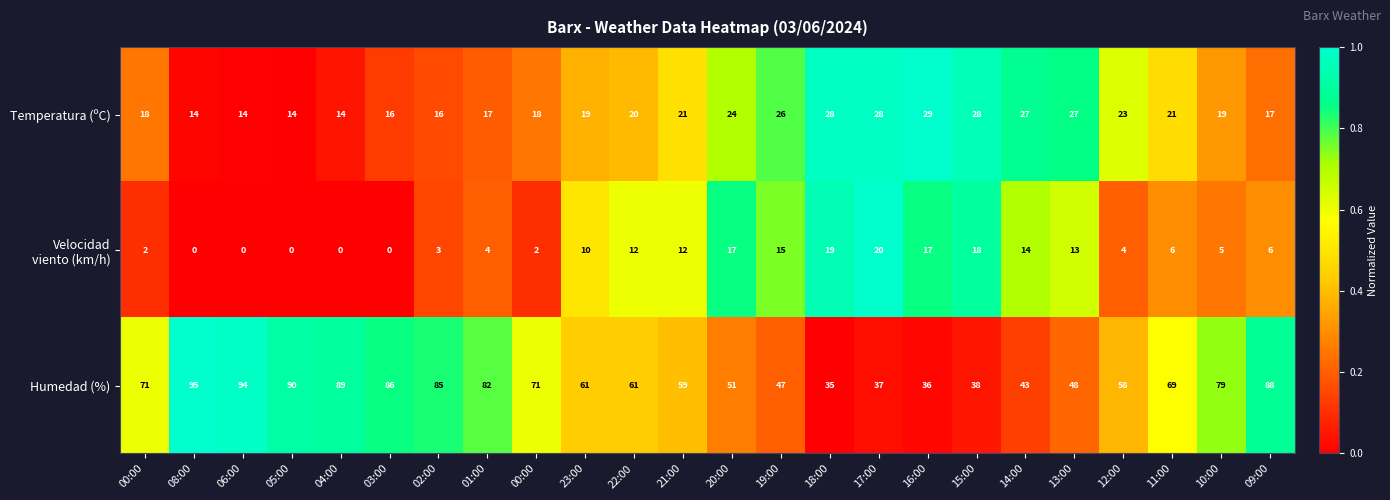

What is the greatest value displayed?

95